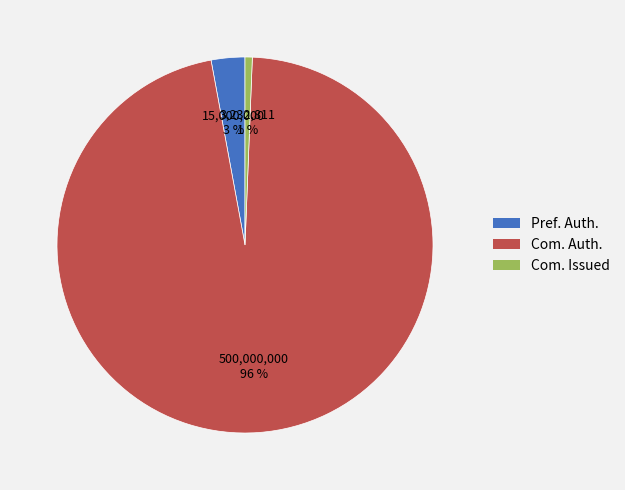

The Com. Issued slice represents 1% of the pie. True or false?

True